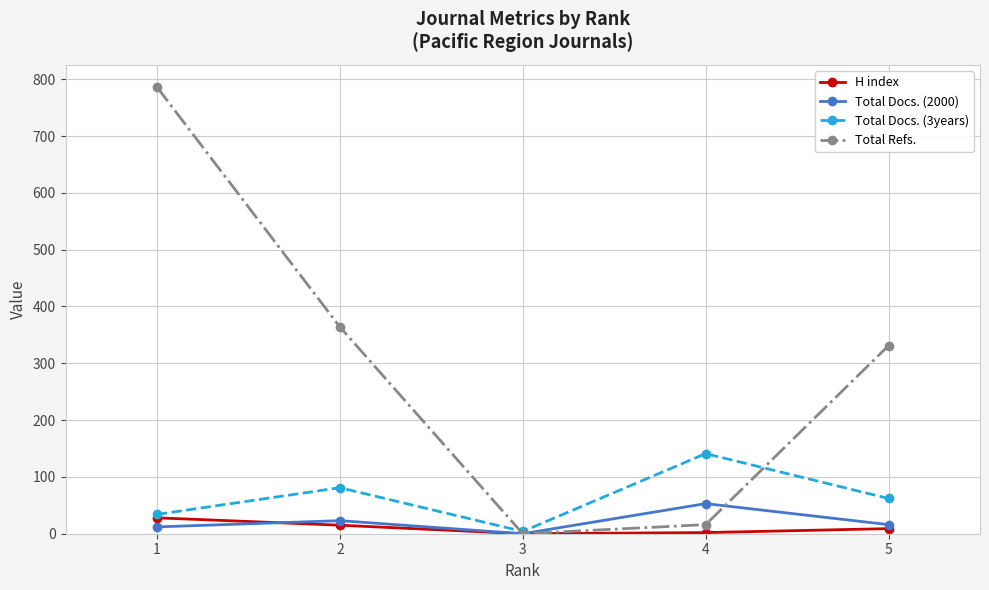

True or false: Total Docs. (2000) has more than 1 interior local peaks.

True